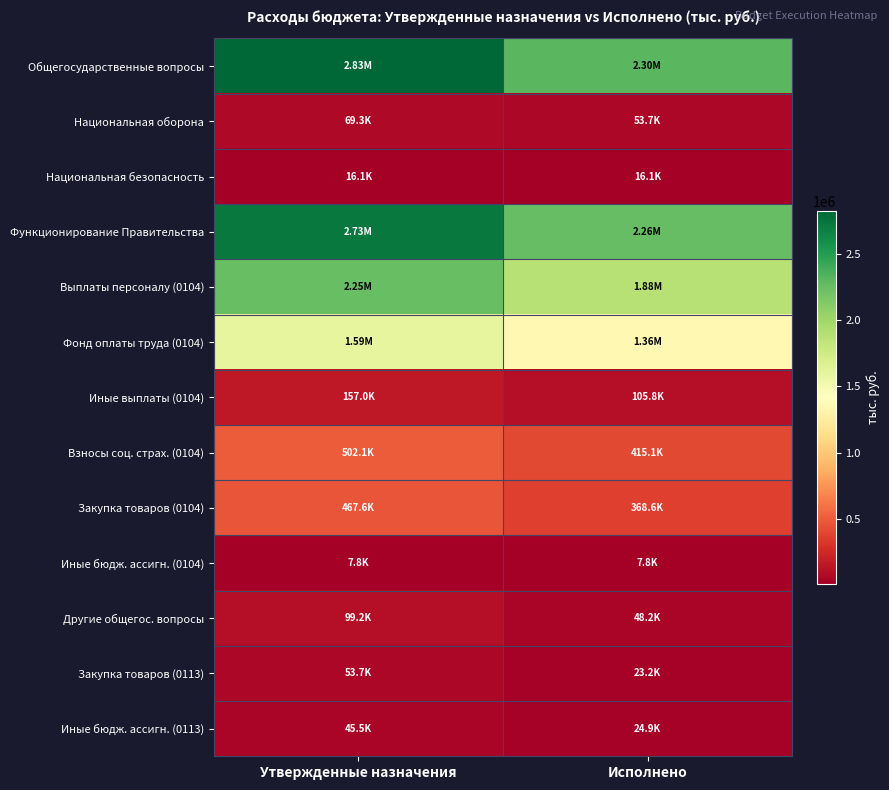

Which series has the largest range (max minus min)?

Общегосударственные вопросы